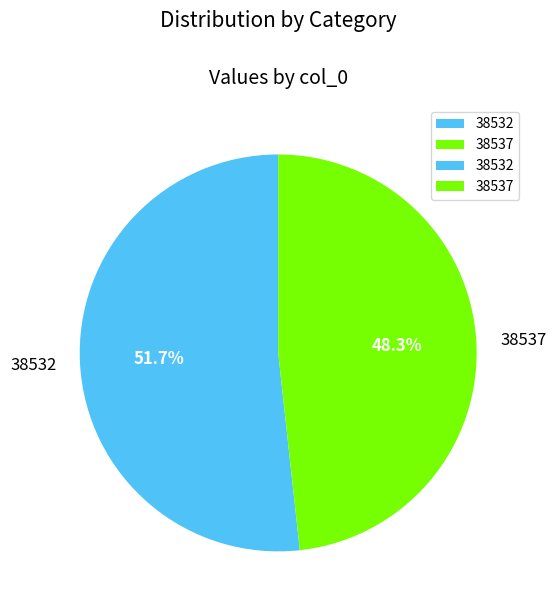

How many slices are in this pie chart?

2